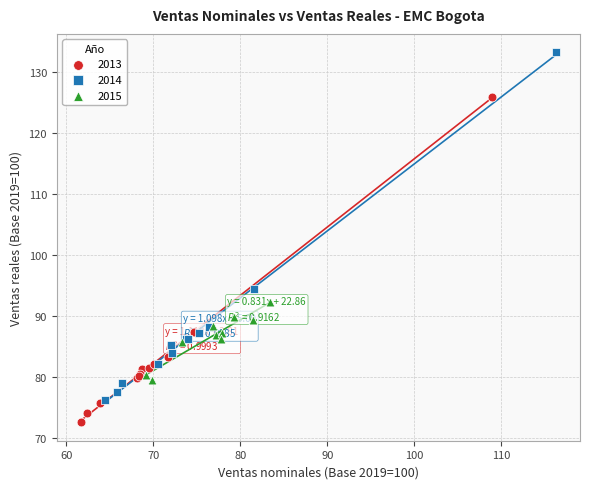

Which series has the largest Y range (max minus min)?

2014